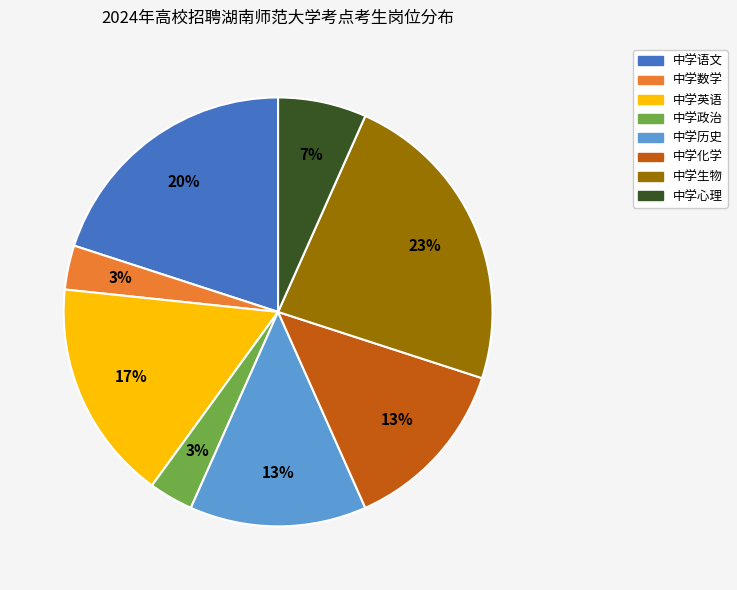

Combined, do 中学数学 and 中学历史 account for over 50%?

No